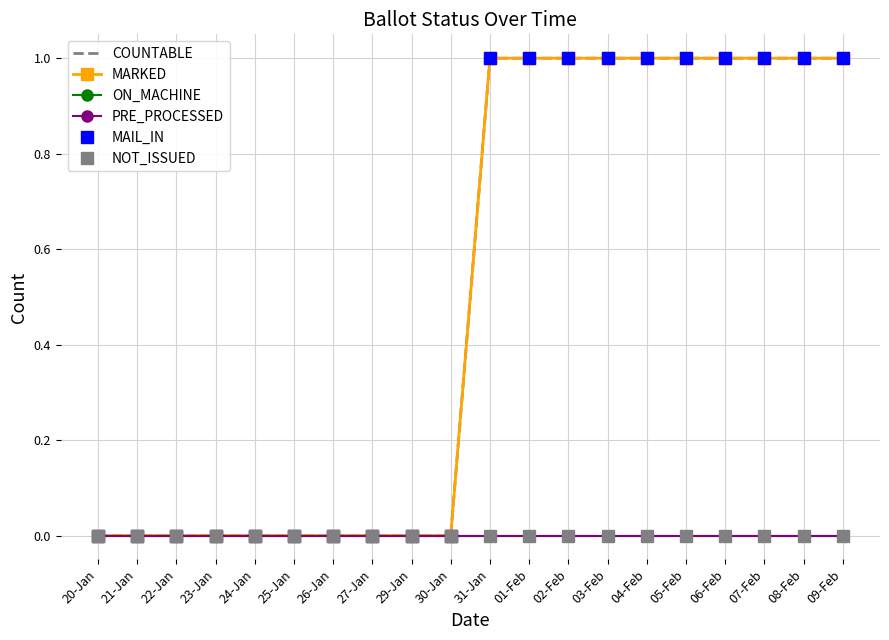

The PRE_PROCESSED series shows 0 at 02-Feb. True or false?

True